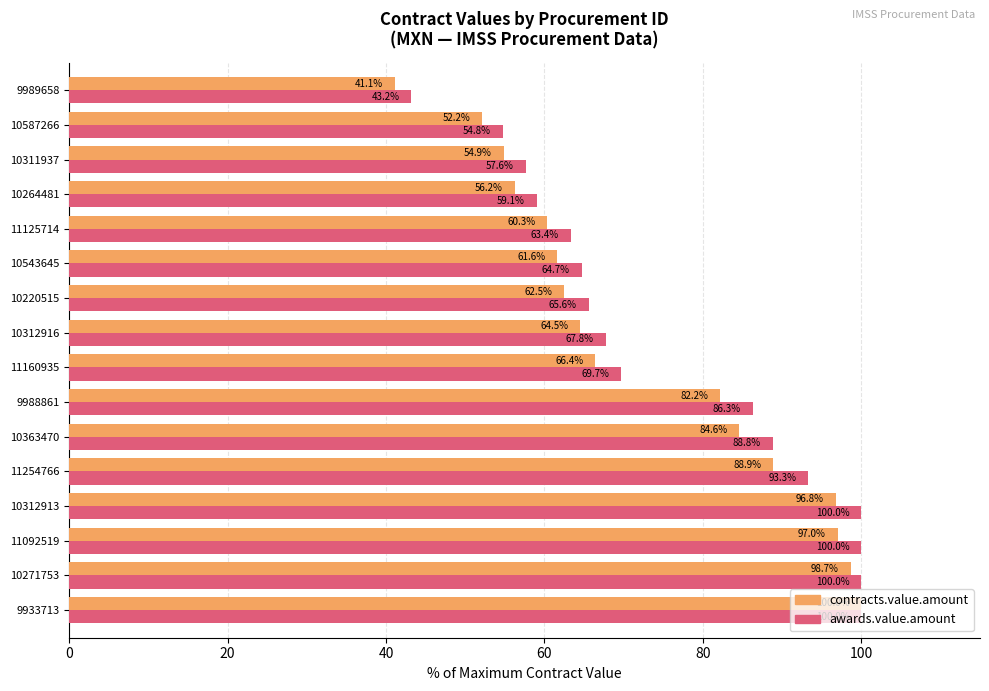

Which series has the largest total across all categories?

awards.value.amount